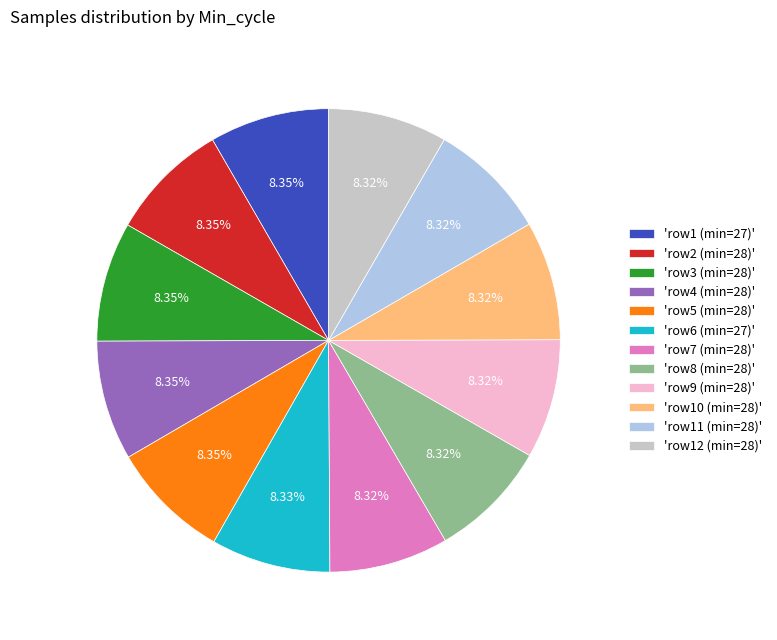

Is there any slice that represents more than half of the pie?

No